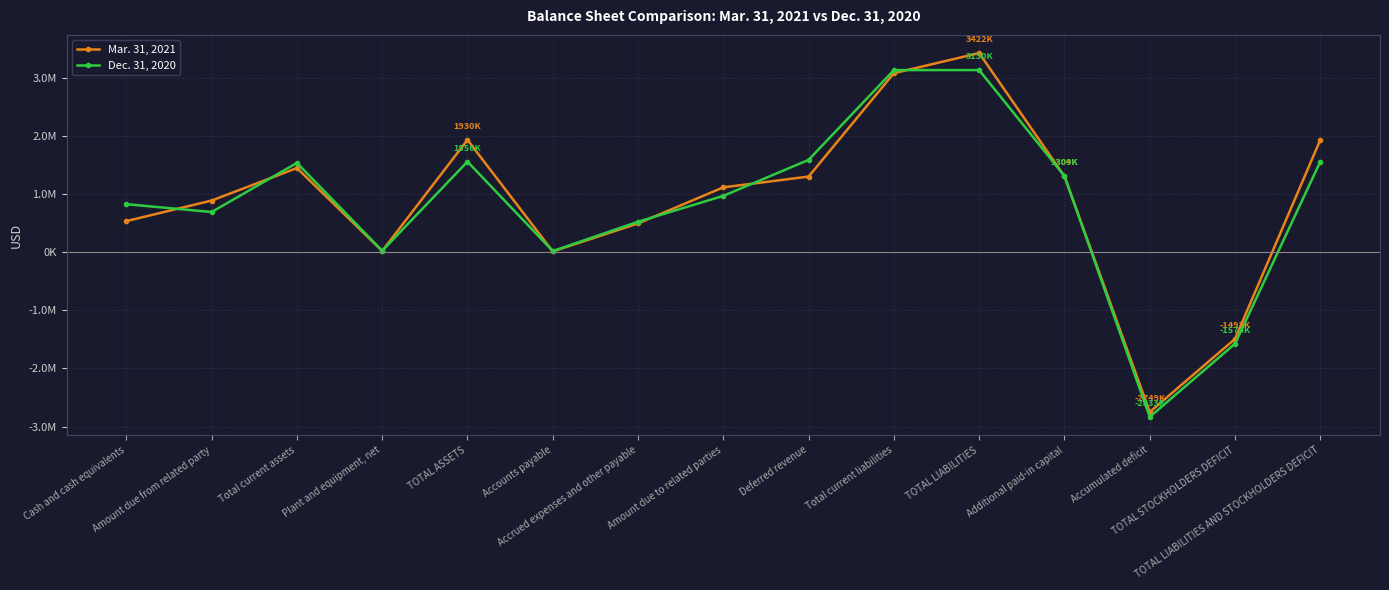

Does the chart have visible grid lines?

Yes